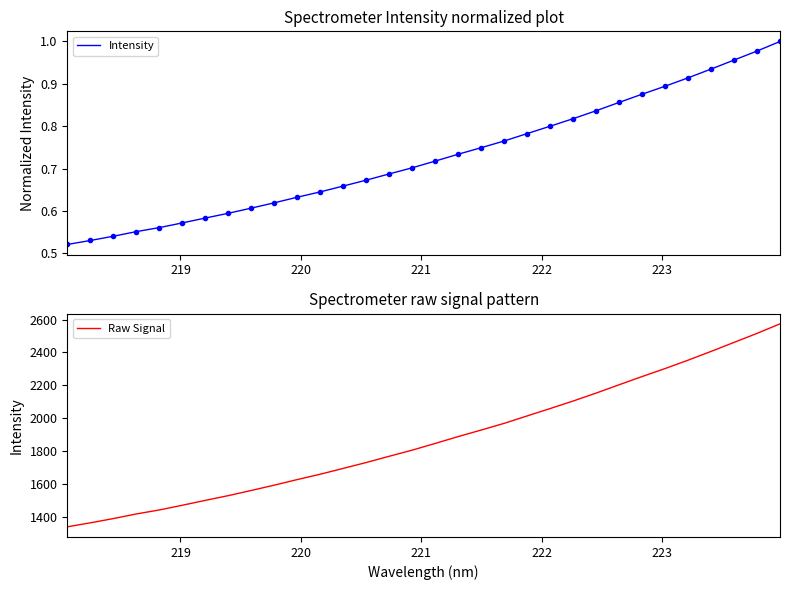

Which series has the largest range (max minus min)?

Raw Signal